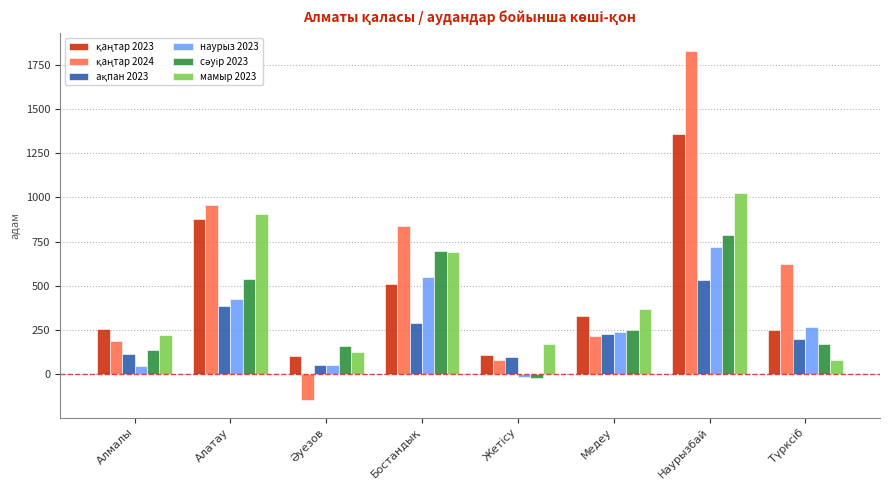

What is the label of the 7th bar from the left?

Наурызбай